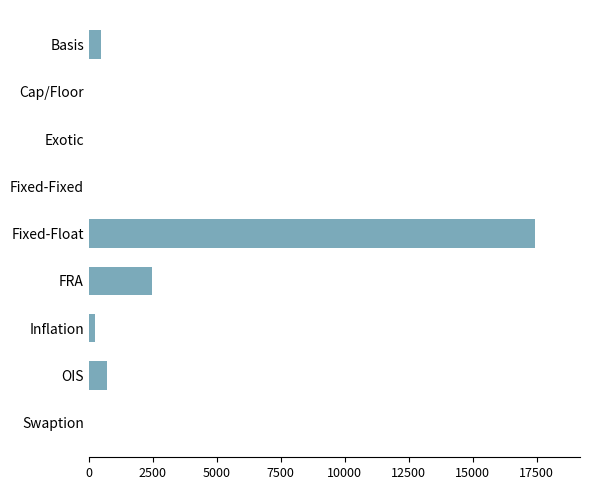

What is the change in value from Basis to Cap/Floor?

-487